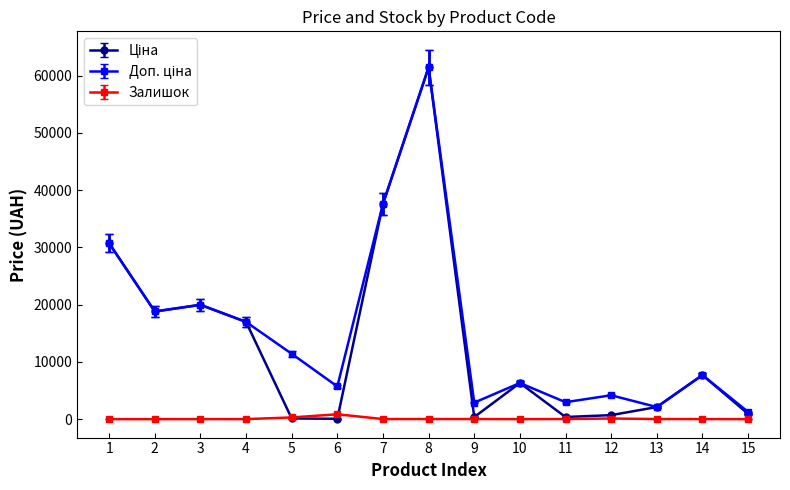

True or false: Залишок has more than 0 interior local peaks.

True